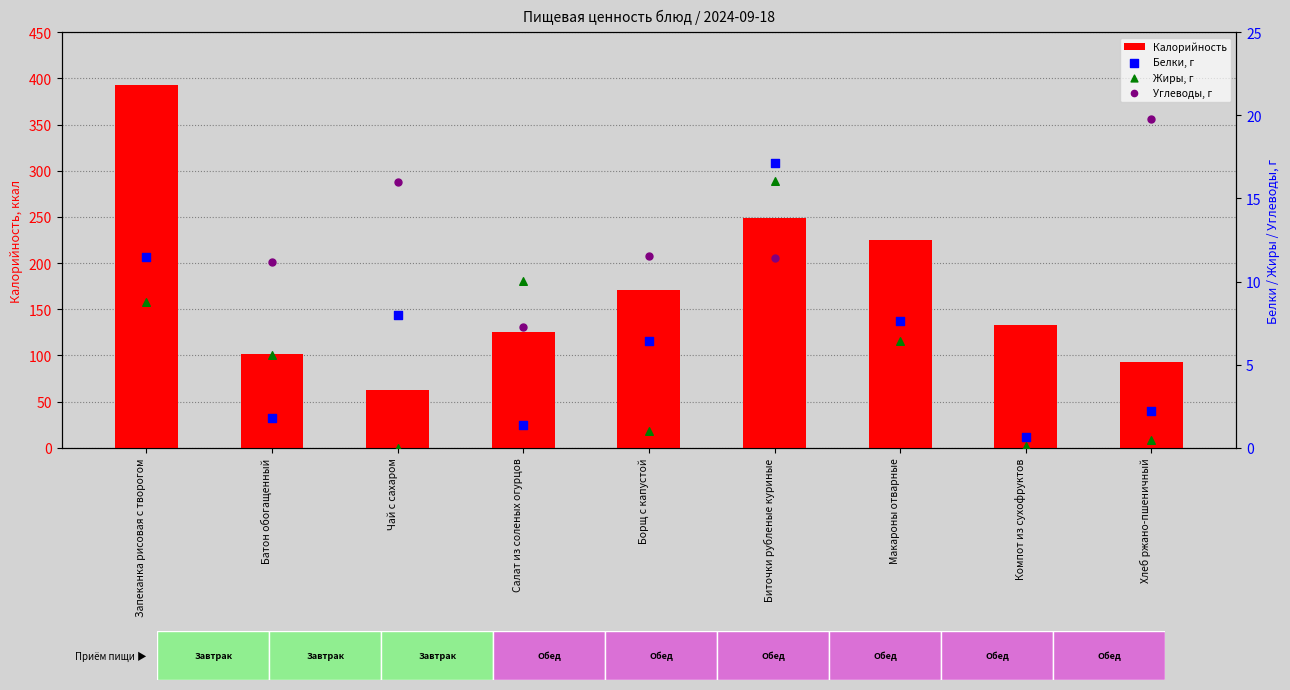

Which series has the largest total across all categories?

Калорийность